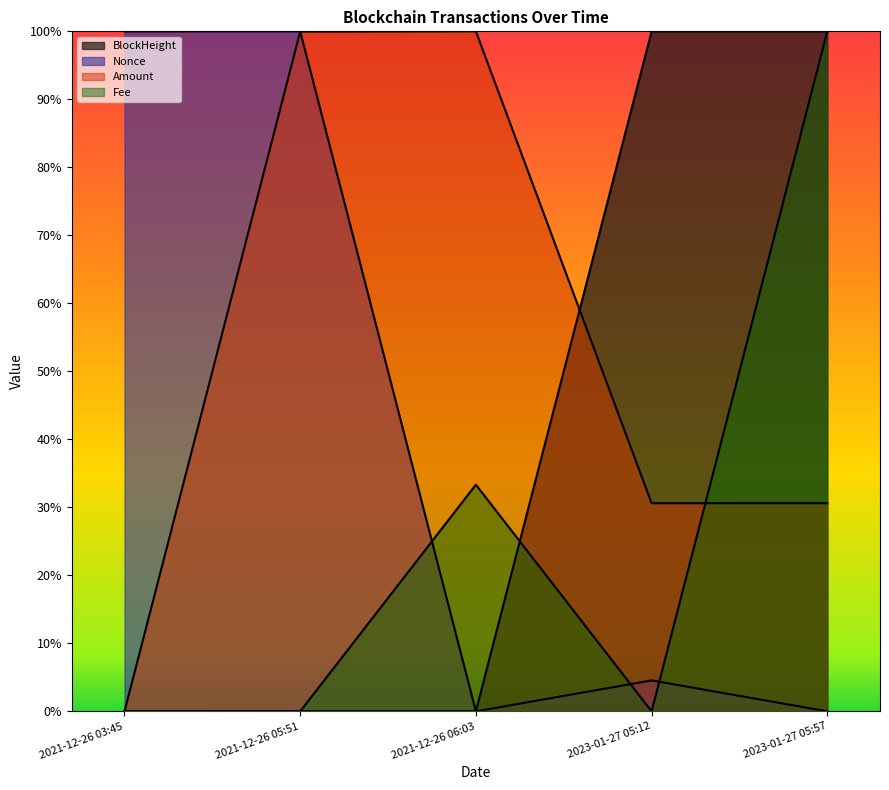

What are all the series names shown in the legend?

BlockHeight, Nonce, Amount, Fee